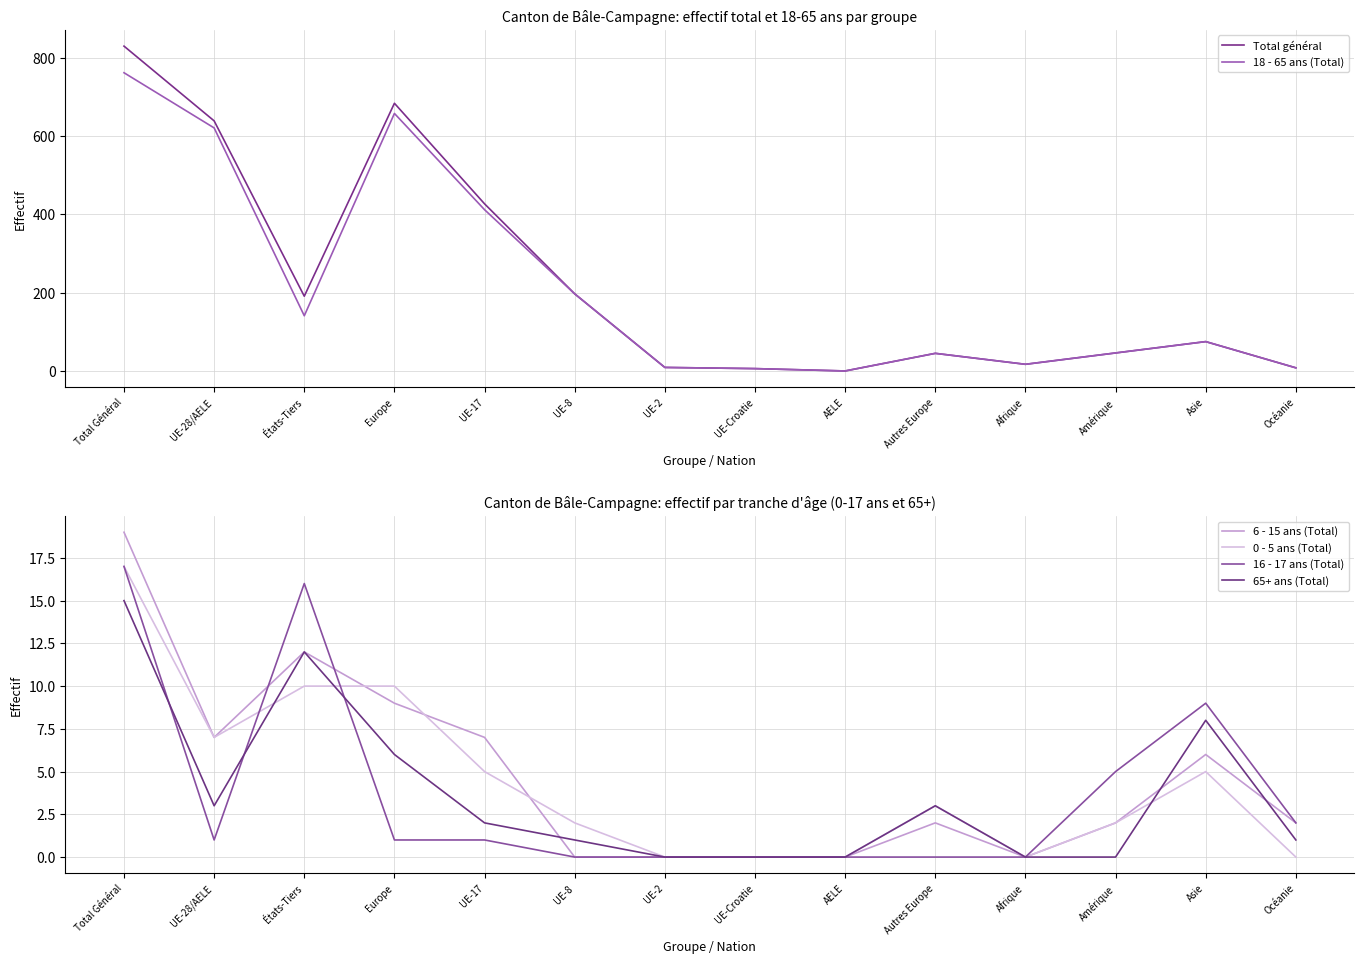

Where is the first local minimum for 0 - 5 ans (Total)?

UE-28/AELE